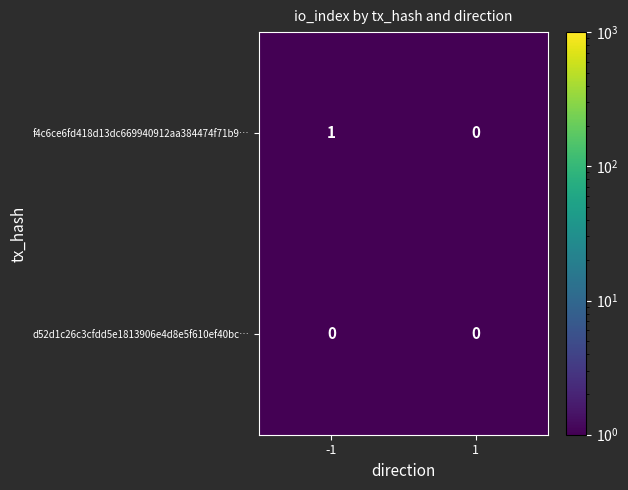

Which series has the largest total across all categories?

f4c6ce6fd418d13dc669940912aa384474f71b9…